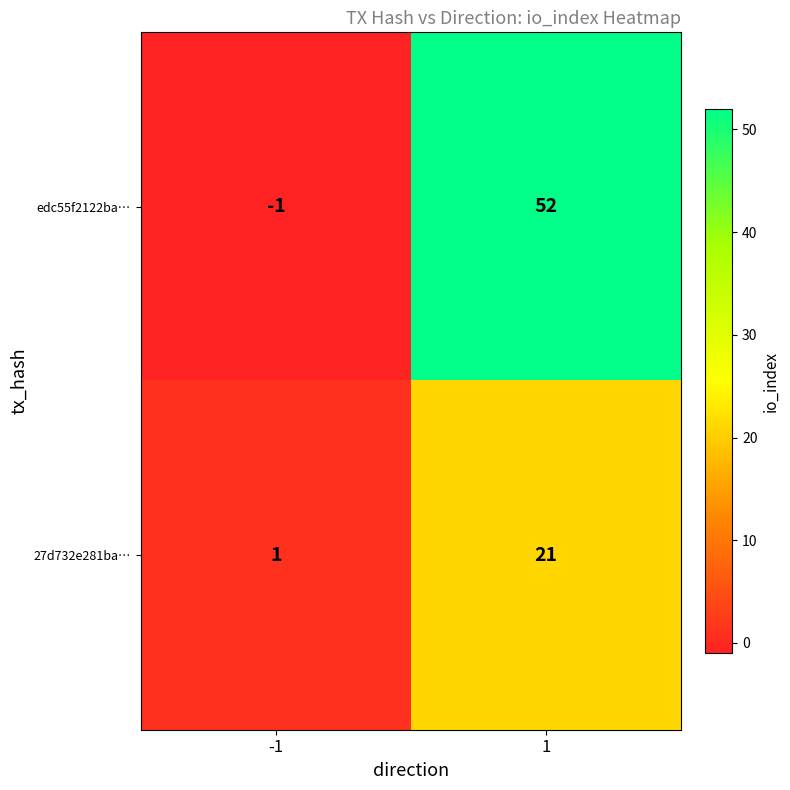

Read the 27d732e281ba… value at 1, to the nearest 5.

20